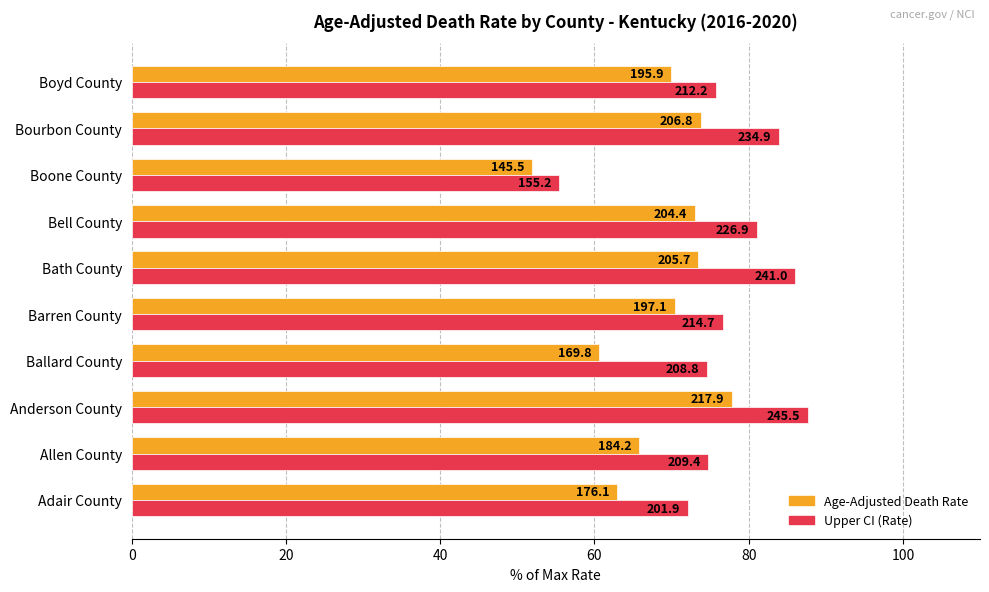

What are all the series names shown in the legend?

Age-Adjusted Death Rate, Upper CI (Rate)